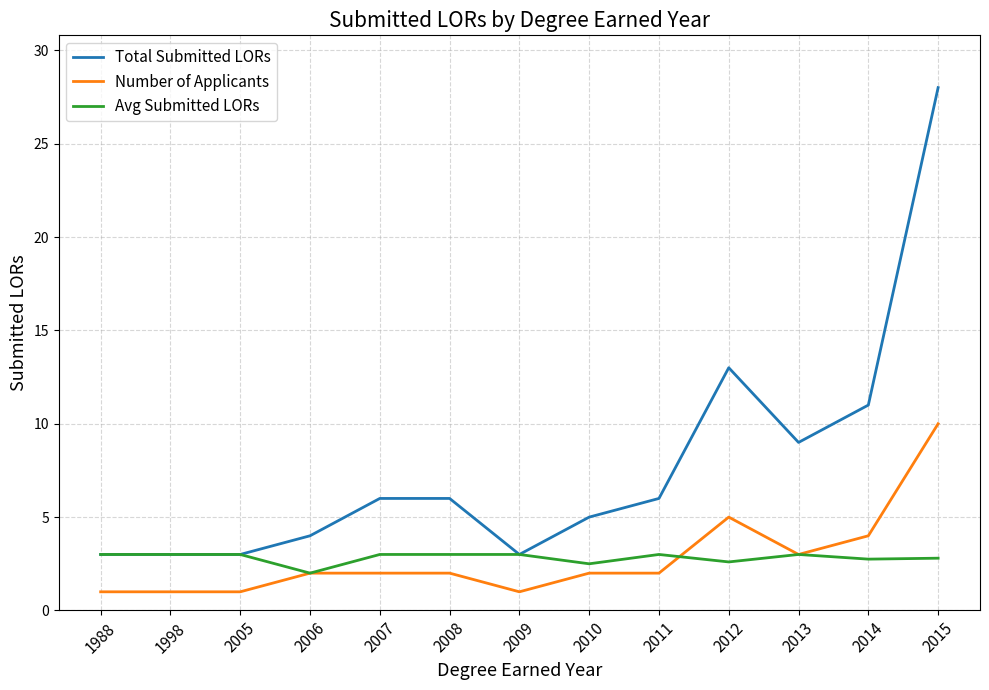

What is the greatest value displayed?

28.0